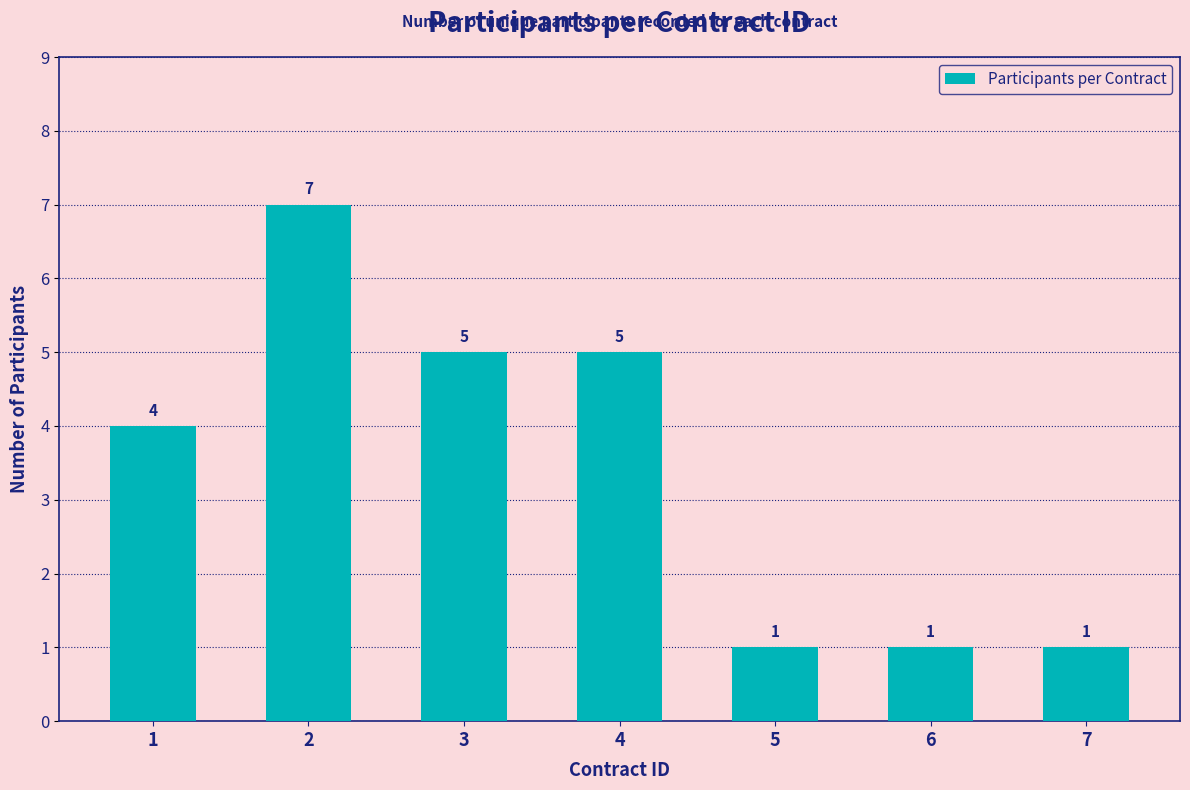

Does the chart contain any negative values?

No